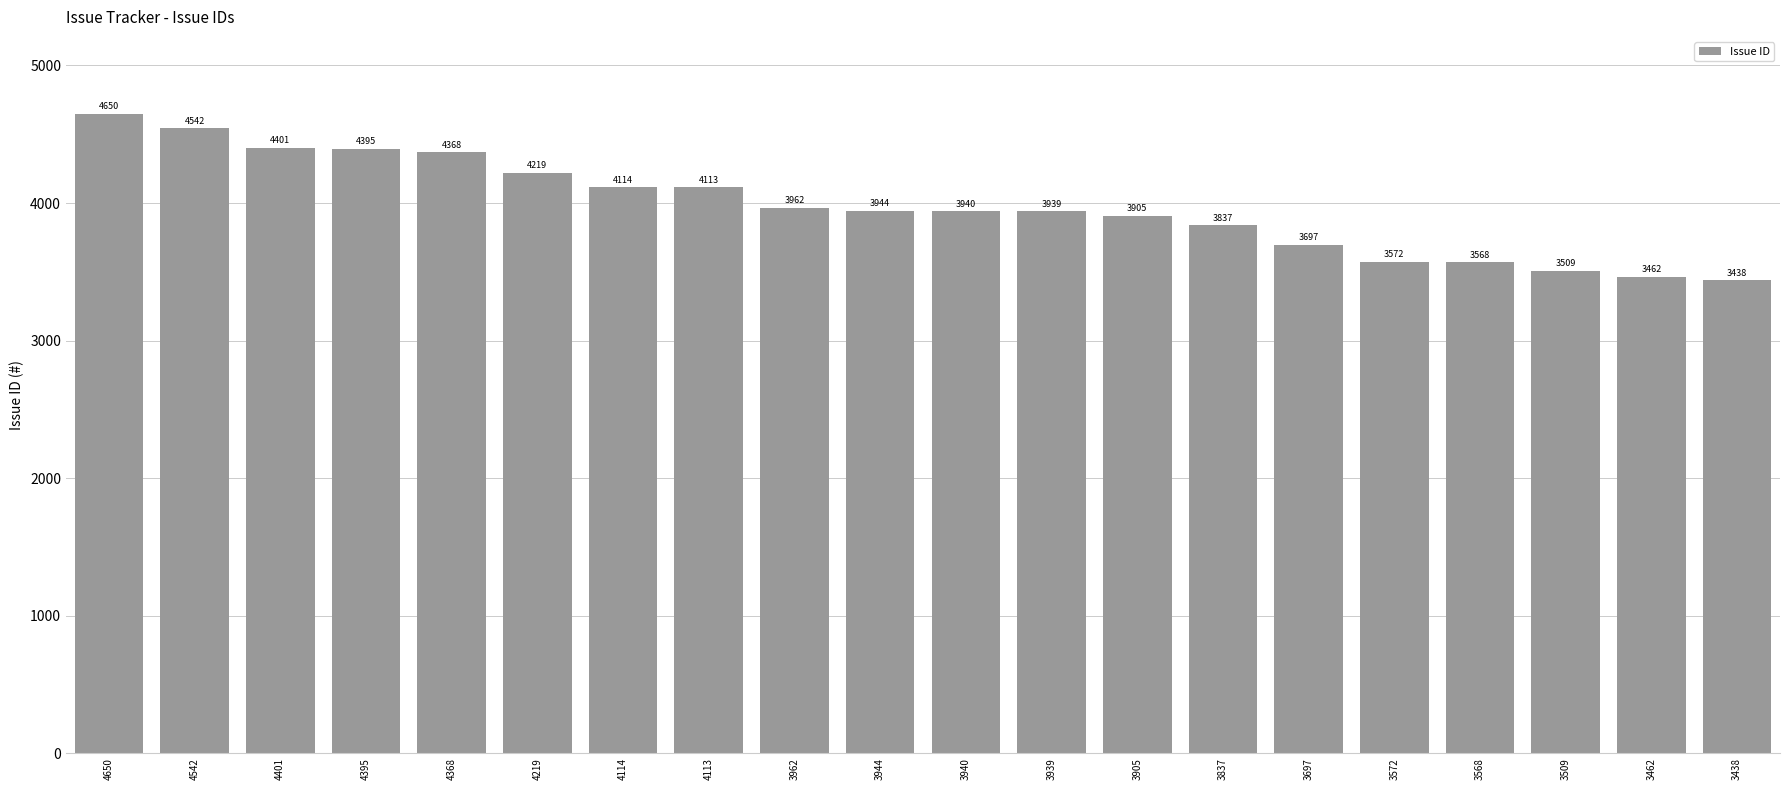

Reading left to right, list all the values displayed in this chart.

4650=4650	4542=4542	4401=4401	4395=4395	4368=4368	4219=4219	4114=4114	4113=4113	3962=3962	3944=3944	3940=3940	3939=3939	3905=3905	3837=3837	3697=3697	3572=3572	3568=3568	3509=3509	3462=3462	3438=3438